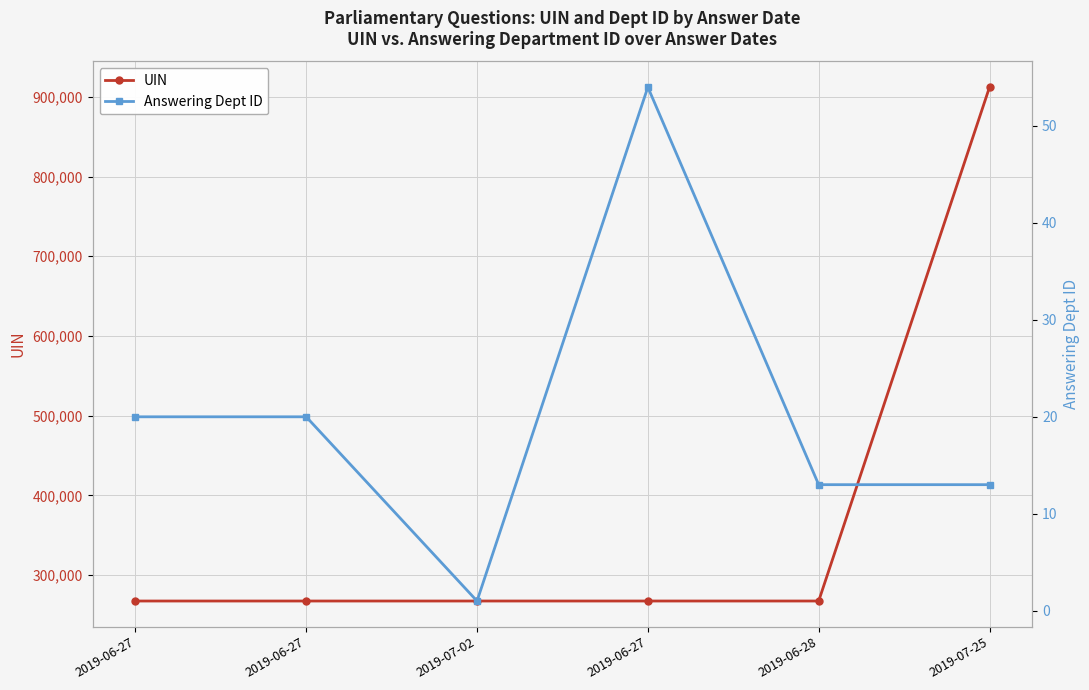

At how many categories does at least one series exceed 452772?

1